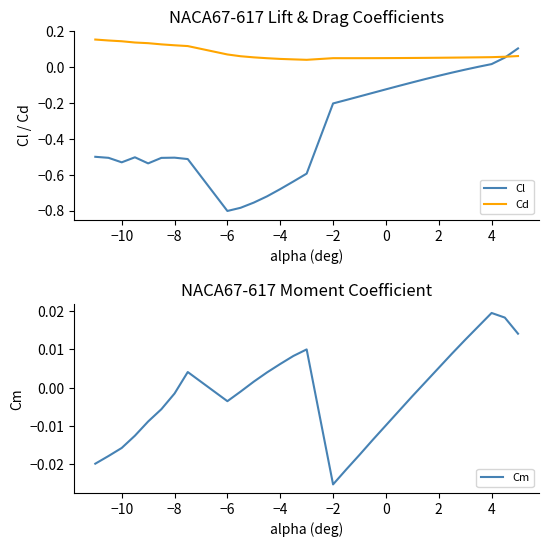

True or false: Cm and Cd cross at least once.

False